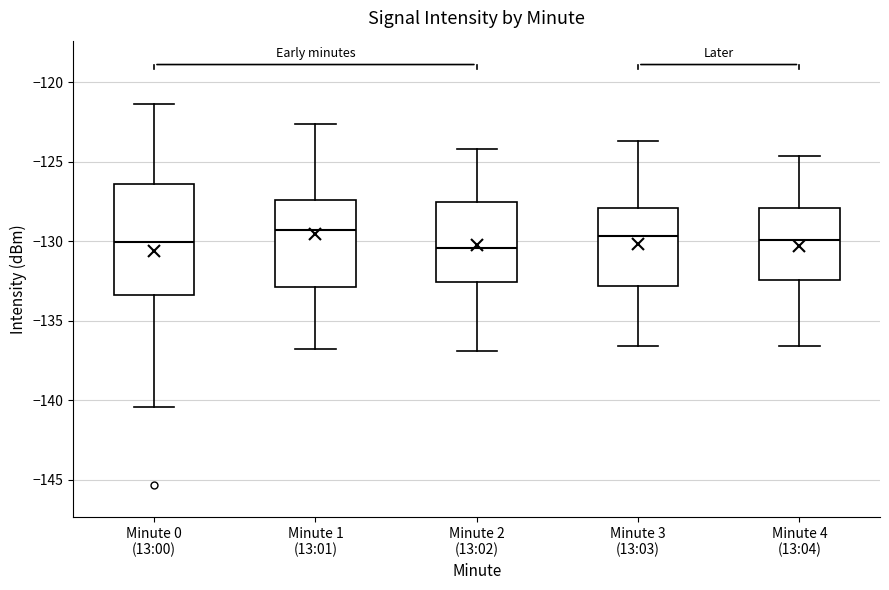

Comparing the boxes themselves (not the whiskers), which one is the tallest?

Minute 0 (13:00)